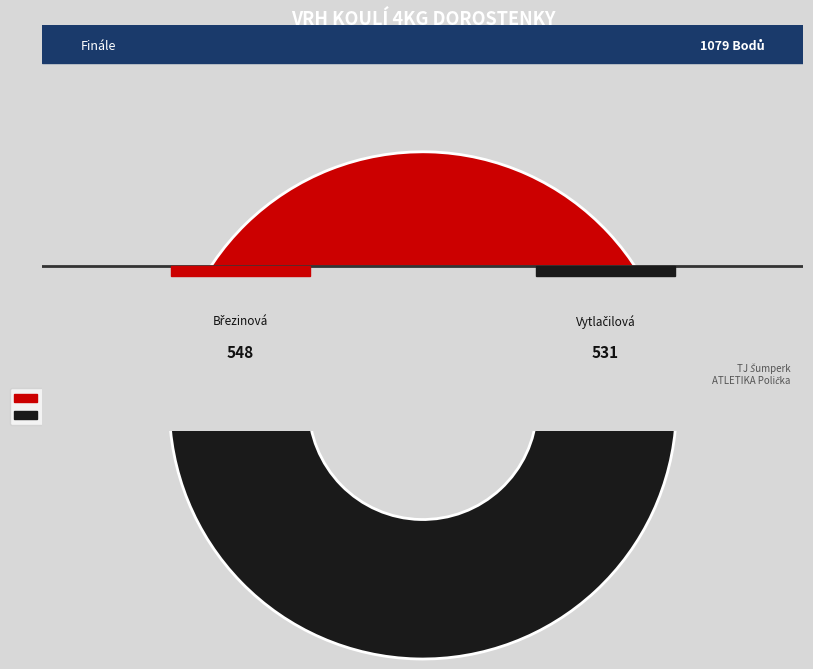

Which category accounts for the majority?

Březinová Pavlína